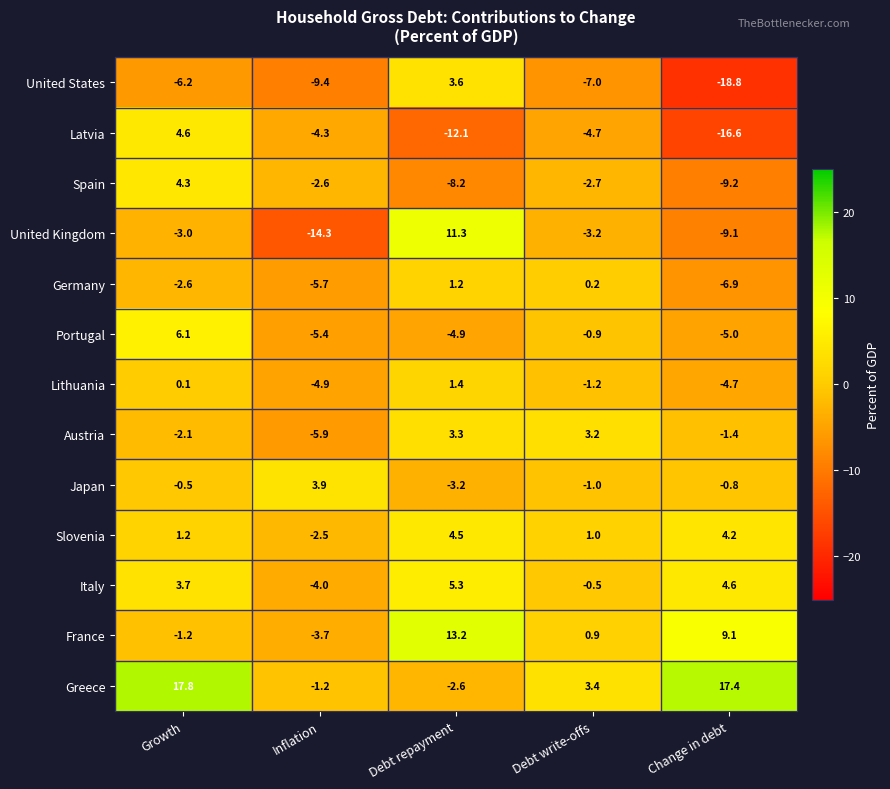

The value of Lithuania at Debt write-offs is -1.2. True or false?

True